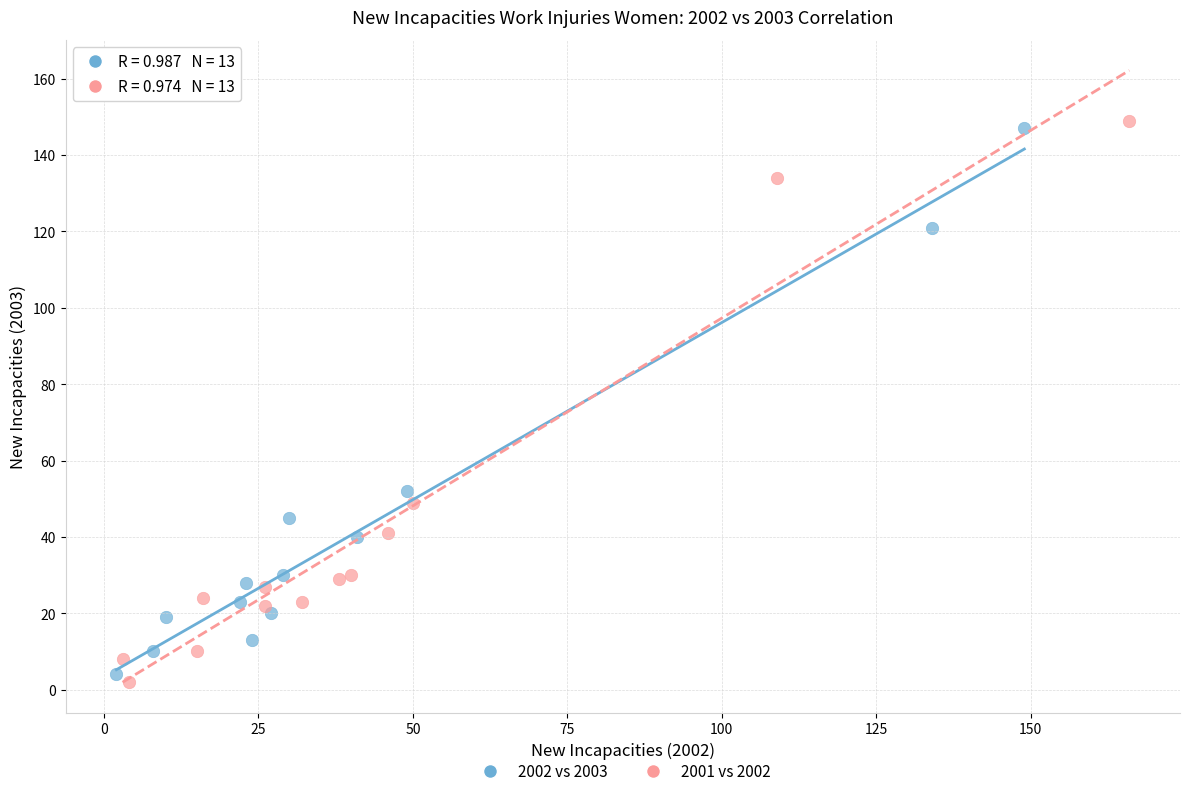

Which series has the widest spread of Y values?

2001 vs 2002